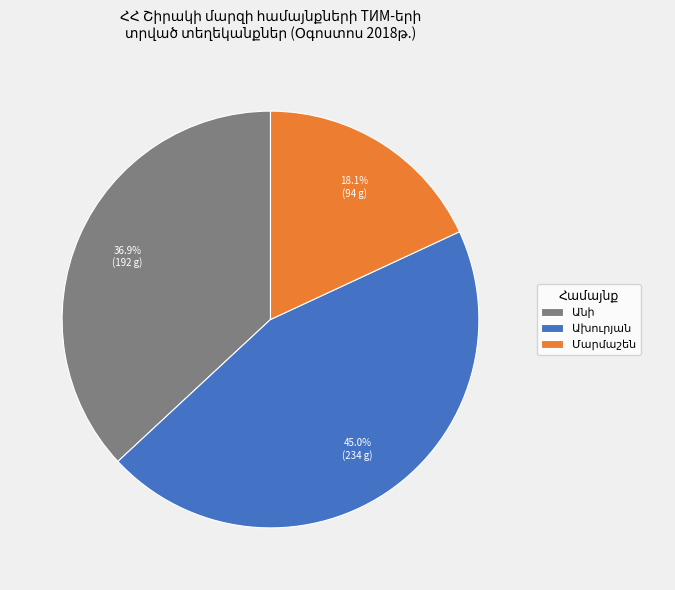

To the nearest percent, what is the average slice percentage?

33%